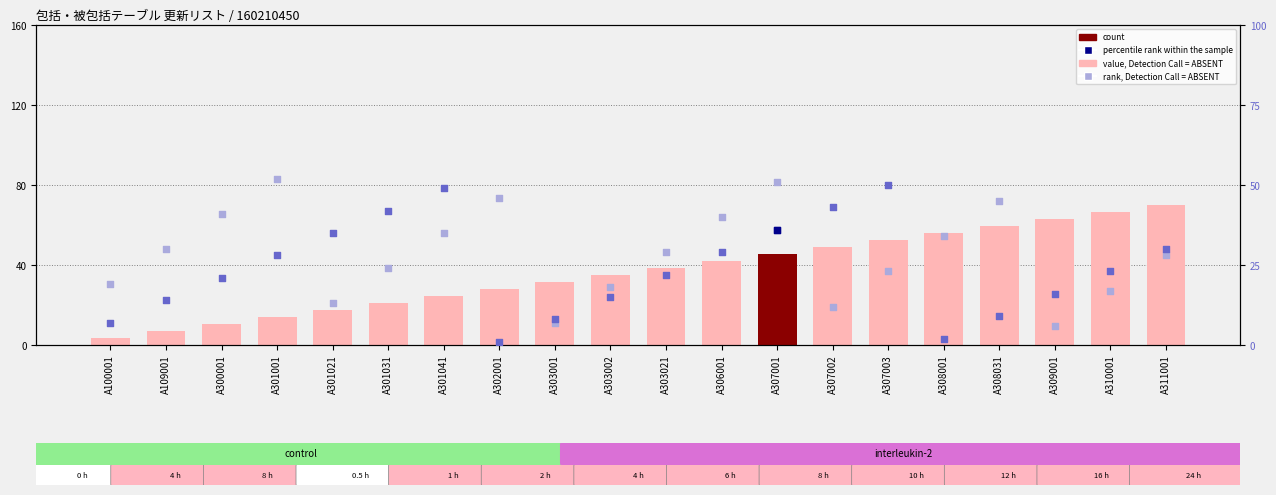

Is the value of rank, Detection Call = ABSENT at A308001 greater than the value of percentile rank within the sample at A307002?

No